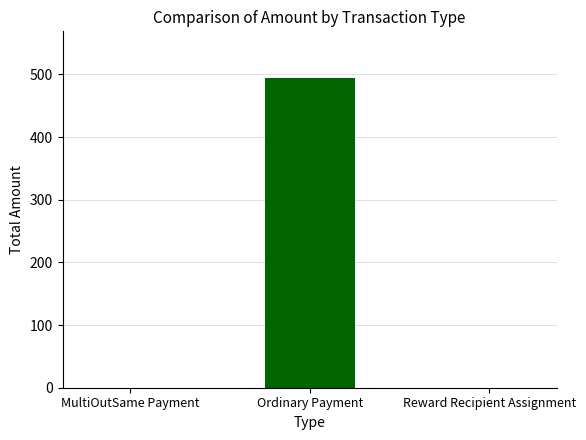

Which label corresponds to the largest value in the chart?

Ordinary Payment